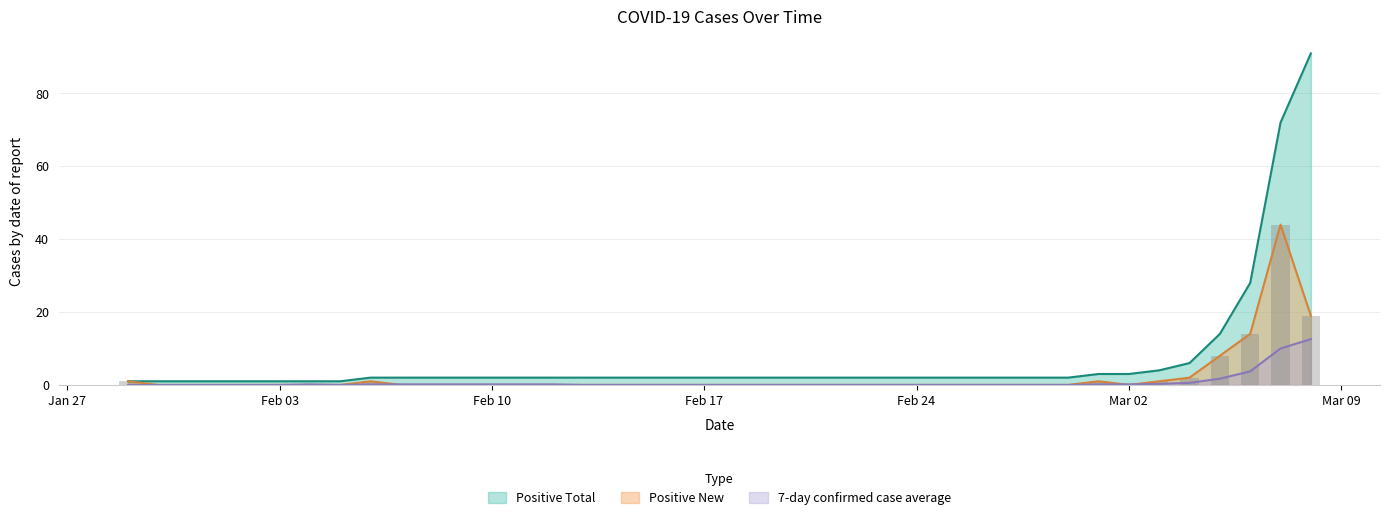

Which category has the highest value in the 7-day confirmed case average series?

2020-03-08